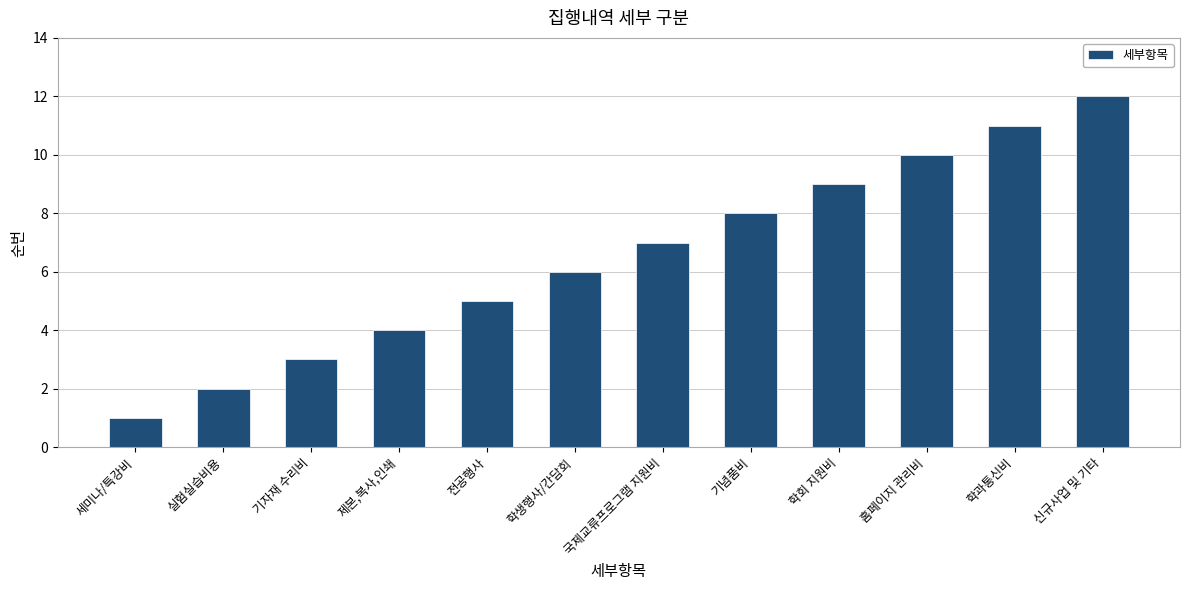

What is the sum of the values at 기념품비 and 홈페이지 관리비?

18